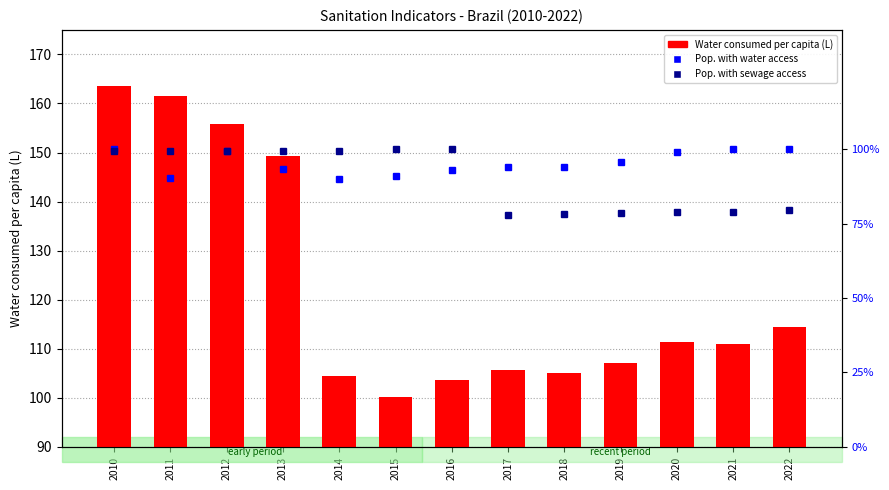

Reading right to left, extract all data points from this chart.

Water consumed per capita (L): 114.5	111.0	111.3	107.1	105.1	105.7	103.7	100.1	104.5	149.2	155.8	161.5	163.6
Pop. with water access: 1.0	1.0	1.0	1.0	0.9	0.9	0.9	0.9	0.9	0.9	1.0	0.9	1.0
Pop. with sewage access: 0.8	0.8	0.8	0.8	0.8	0.8	1.0	1.0	1.0	1.0	1.0	1.0	1.0